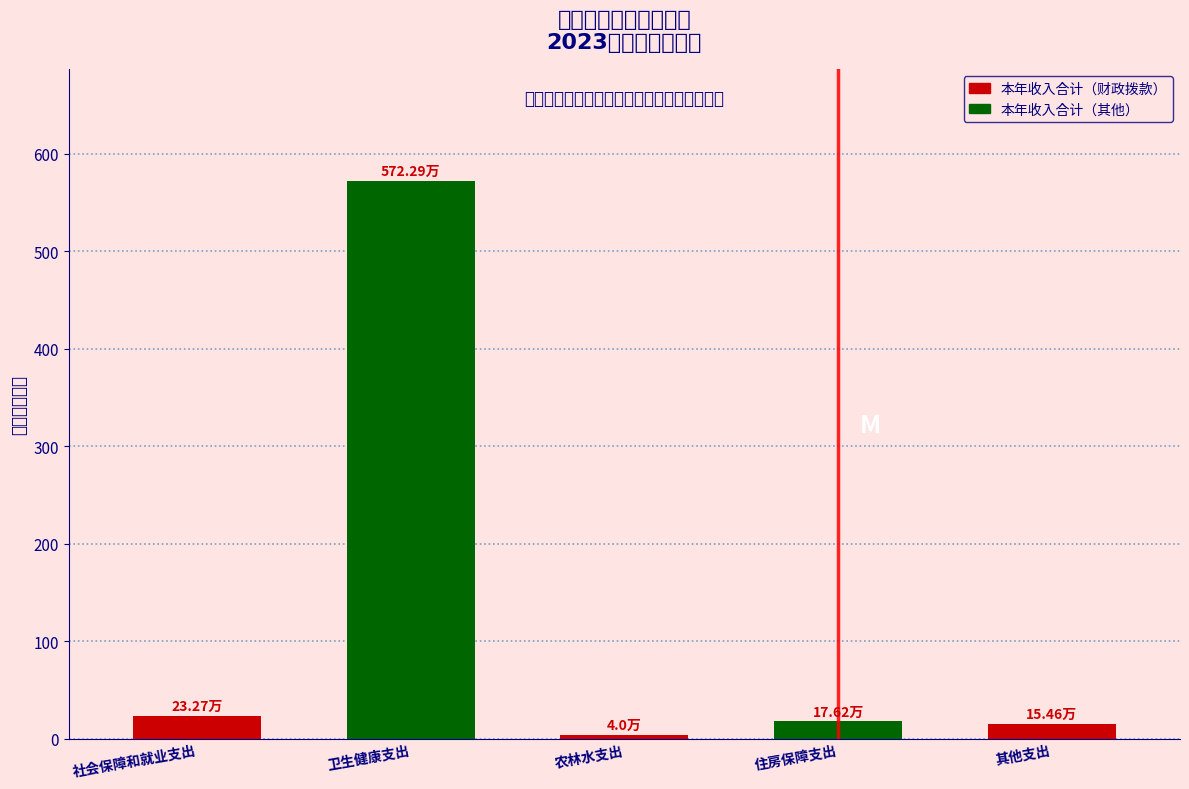

Which category has the highest value across all series?

卫生健康支出